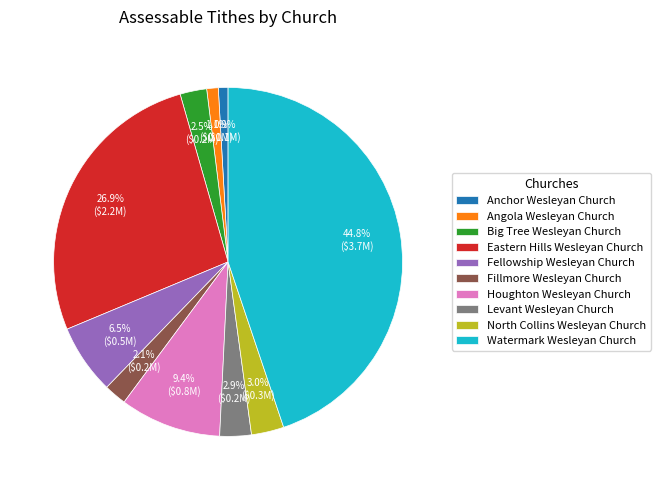

Which has a higher value, Levant Wesleyan Church or Houghton Wesleyan Church?

Houghton Wesleyan Church